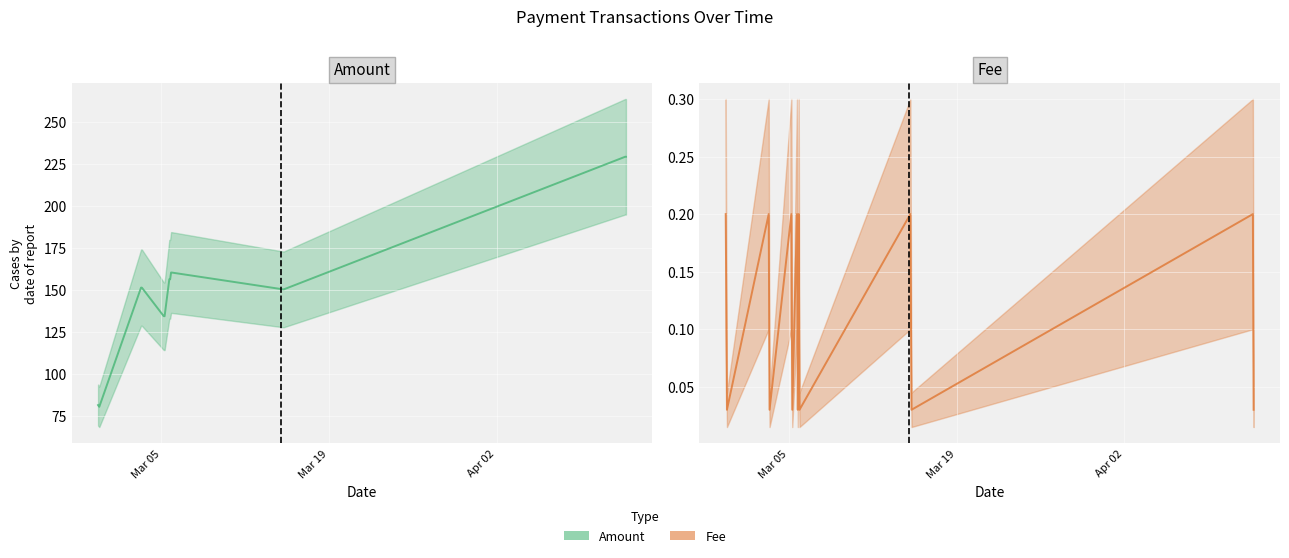

Reading right to left, list all the values displayed in this chart.

Amount: 2024-04-12 19:03:00=229.2	2024-04-12 17:36:00=229.3	2024-03-15 05:45:00=150.3	2024-03-15 03:30:00=150.3	2024-03-05 21:24:00=160.3	2024-03-05 19:51:00=160.3	2024-03-05 18:00:00=156.3	2024-03-05 16:21:00=156.3	2024-03-05 06:54:00=134.3	2024-03-05 05:06:00=134.4	2024-03-03 09:24:00=151.3	2024-03-03 07:42:00=151.3	2024-02-28 20:03:00=80.4	2024-02-28 17:36:00=81.4
Fee: 2024-04-12 19:03:00=0.0	2024-04-12 17:36:00=0.2	2024-03-15 05:45:00=0.0	2024-03-15 03:30:00=0.2	2024-03-05 21:24:00=0.0	2024-03-05 19:51:00=0.2	2024-03-05 18:00:00=0.0	2024-03-05 16:21:00=0.2	2024-03-05 06:54:00=0.0	2024-03-05 05:06:00=0.2	2024-03-03 09:24:00=0.0	2024-03-03 07:42:00=0.2	2024-02-28 20:03:00=0.0	2024-02-28 17:36:00=0.2